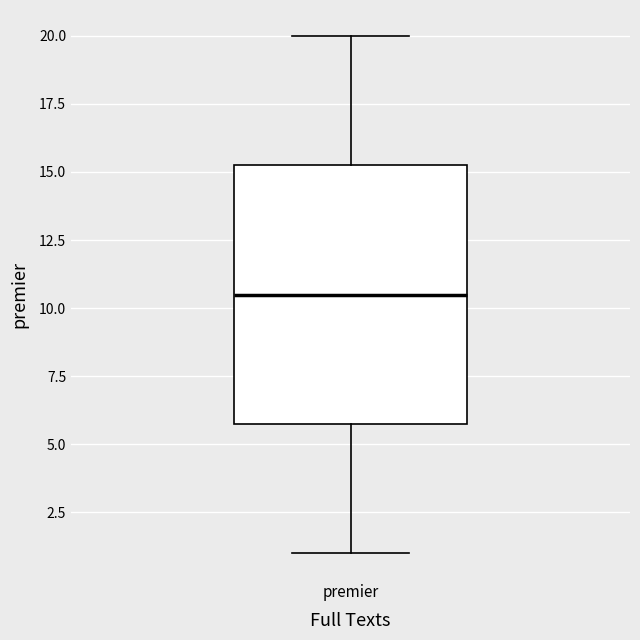

Read this box plot against the y-axis: the position of the median line, the range covered by the box, and the ends of both whiskers. The values are not printed on the chart, so give them approximately, as read against the axis.

median 10.5, box 6.0 to 15.5, whiskers 1.0 to 20.0